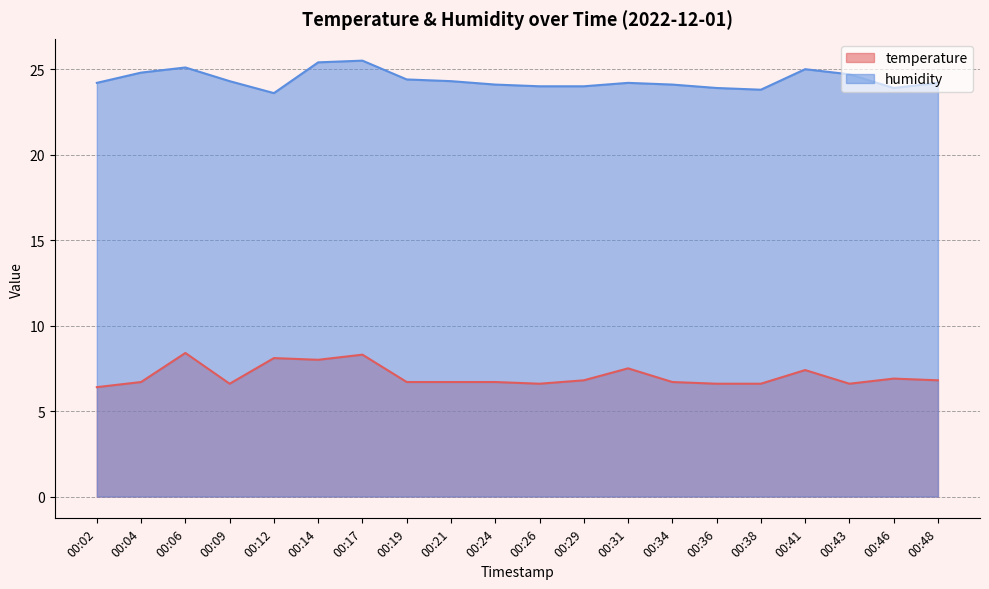

What is the average value of the temperature series?

7.1